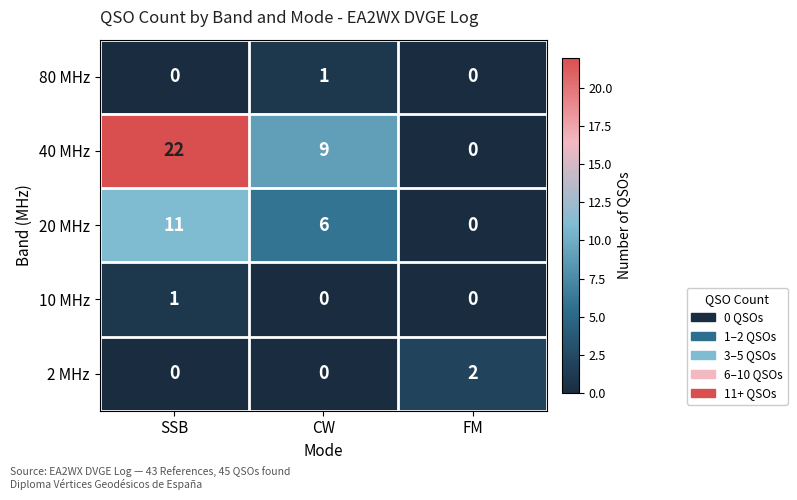

At which category does the chart reach its peak across all series?

SSB